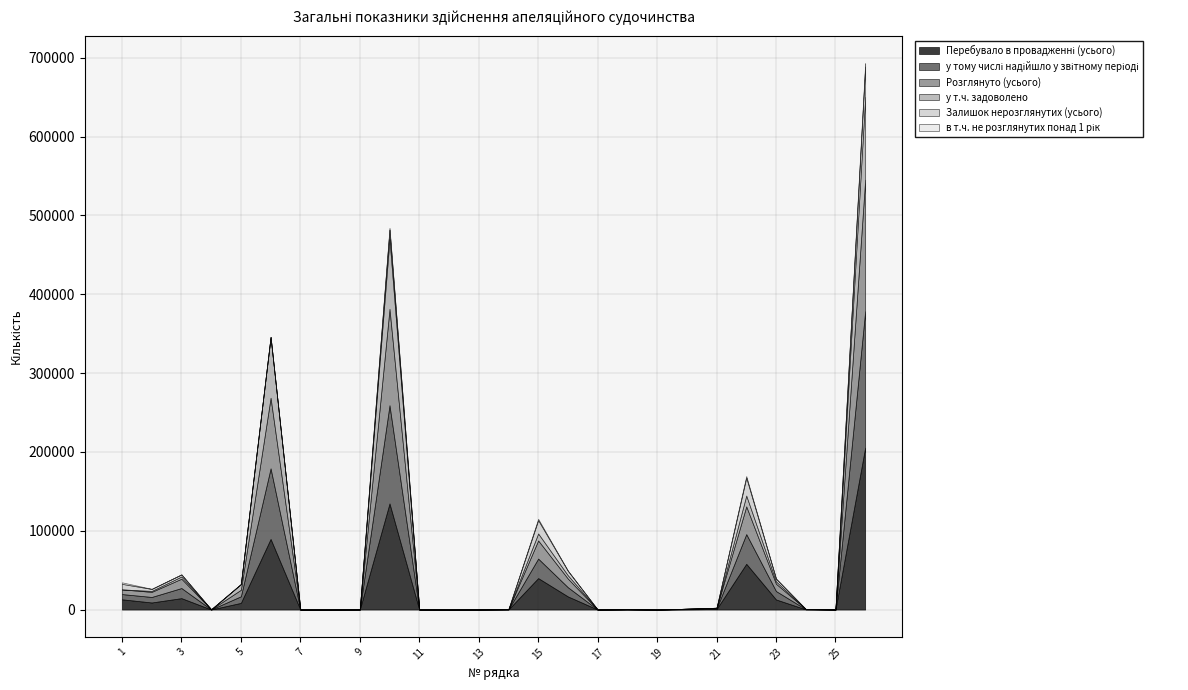

The value of в т.ч. не розглянутих понад 1 рік at 10 is 1421. True or false?

False